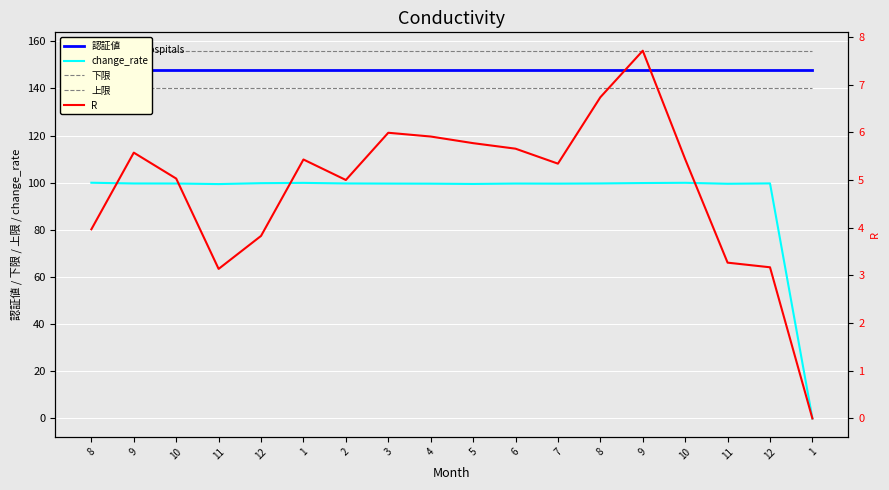

Reading right to left, list all the values displayed in this chart.

認証値: 148.0	148.0	148.0	148.0	148.0	148.0	148.0	148.0	148.0	148.0	148.0	148.0	148.0	148.0	148.0	148.0	148.0	148.0
change_rate: 0.0	99.7	99.6	100.0	99.9	99.7	99.6	99.7	99.5	99.6	99.6	99.7	99.9	99.8	99.4	99.7	99.7	100.0
下限: 140.0	140.0	140.0	140.0	140.0	140.0	140.0	140.0	140.0	140.0	140.0	140.0	140.0	140.0	140.0	140.0	140.0	140.0
上限: 156.0	156.0	156.0	156.0	156.0	156.0	156.0	156.0	156.0	156.0	156.0	156.0	156.0	156.0	156.0	156.0	156.0	156.0
R: 0.0	3.2	3.3	5.4	7.7	6.7	5.3	5.7	5.8	5.9	6.0	5.0	5.4	3.8	3.1	5.0	5.6	4.0